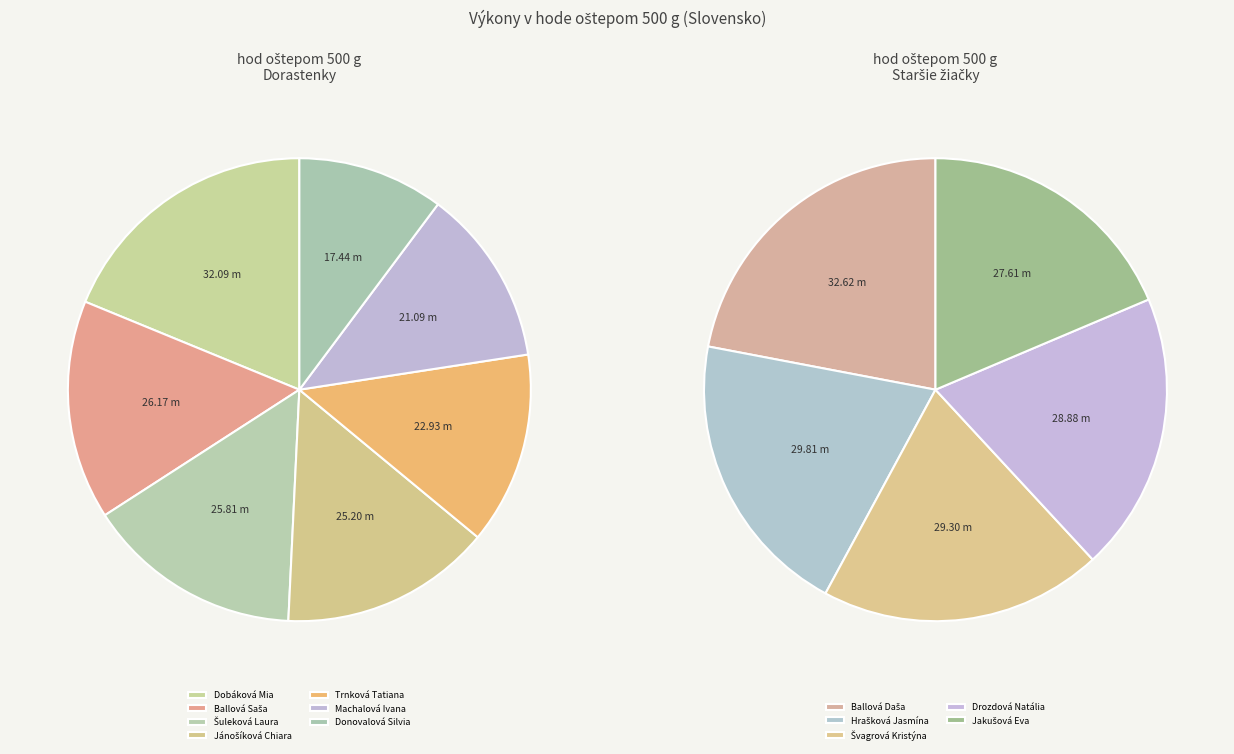

Approximately how many times larger is the value at Ballová Daša compared to Trnková Tatiana?

1.4